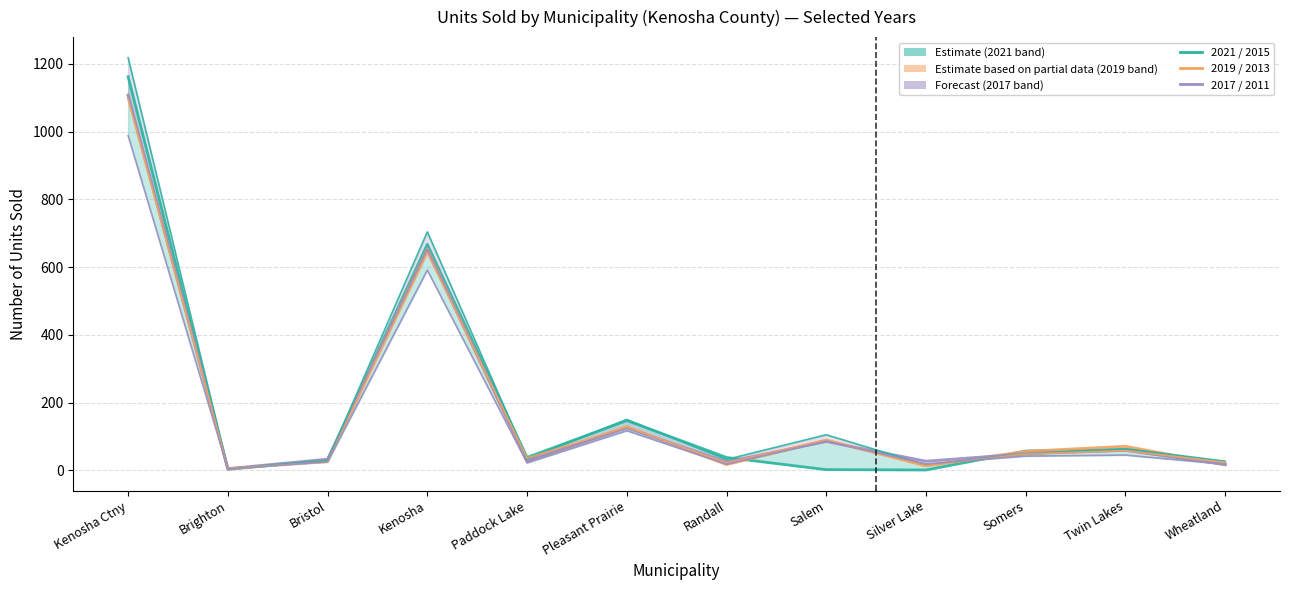

List the series in order of their peak value, lowest first.

2011, 2013, 2019, 2017, 2021, 2015